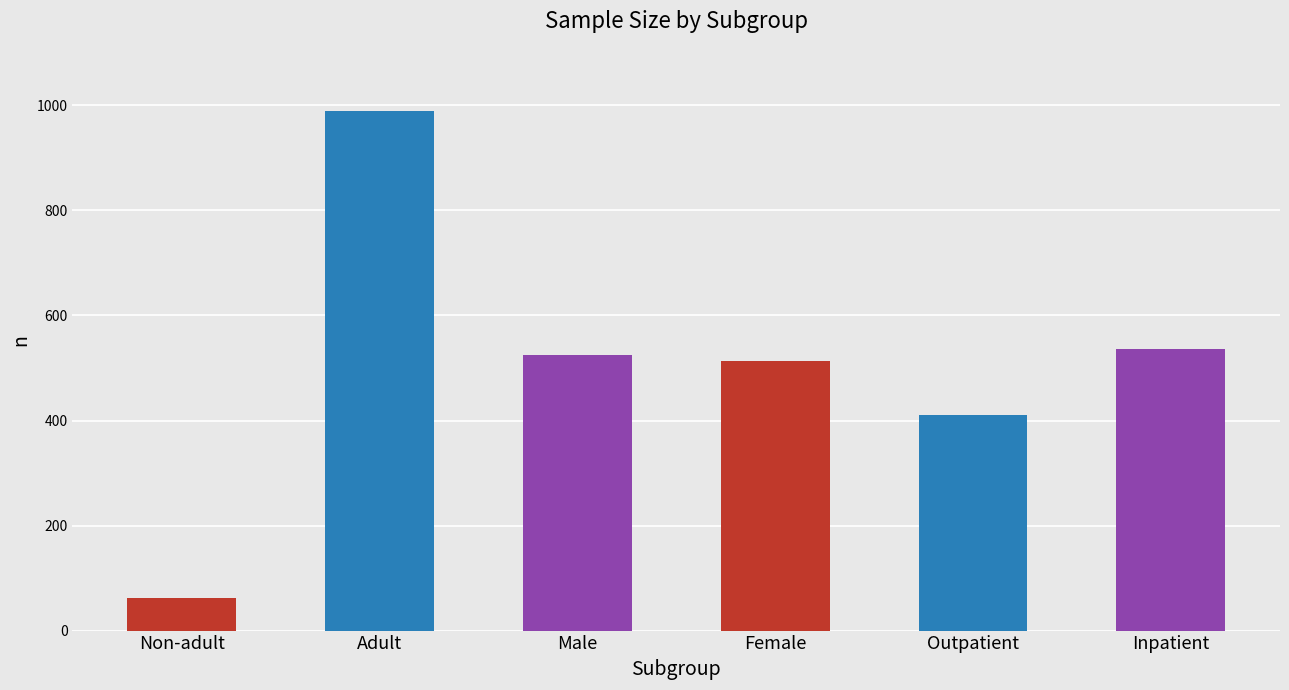

What position from the left is Adult?

2